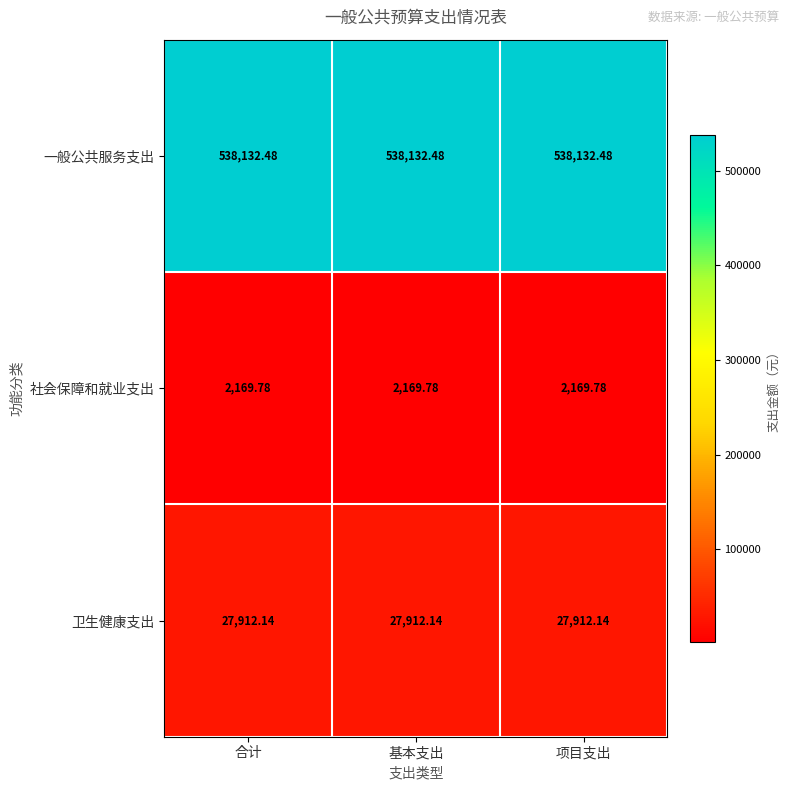

Which series has the largest total across all categories?

一般公共服务支出